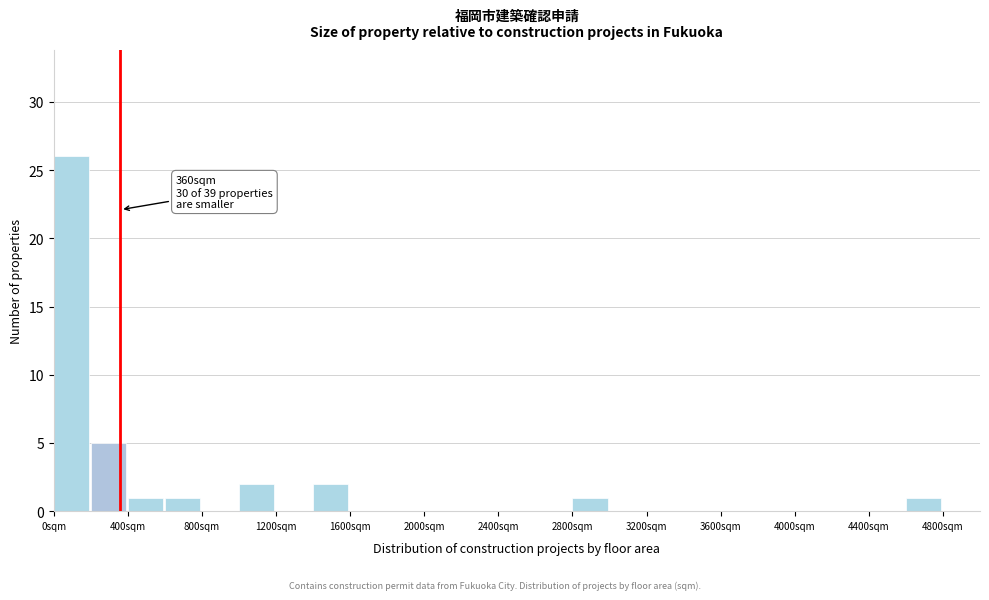

Which range on the x-axis has the tallest bar?

0 to 200